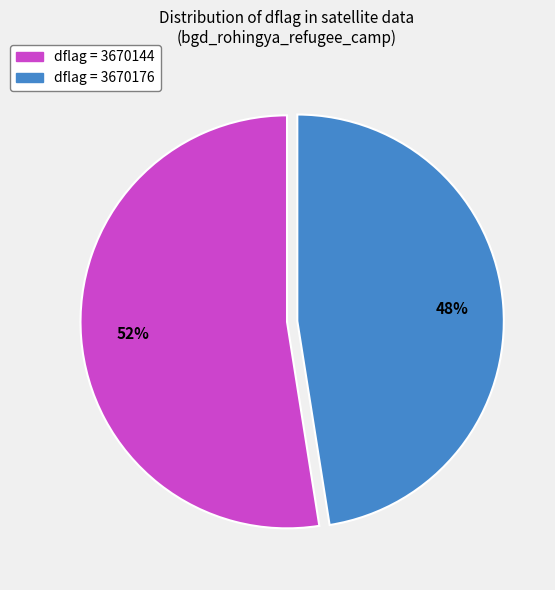

Rank the categories by value from lowest to highest.

dflag = 3670176, dflag = 3670144